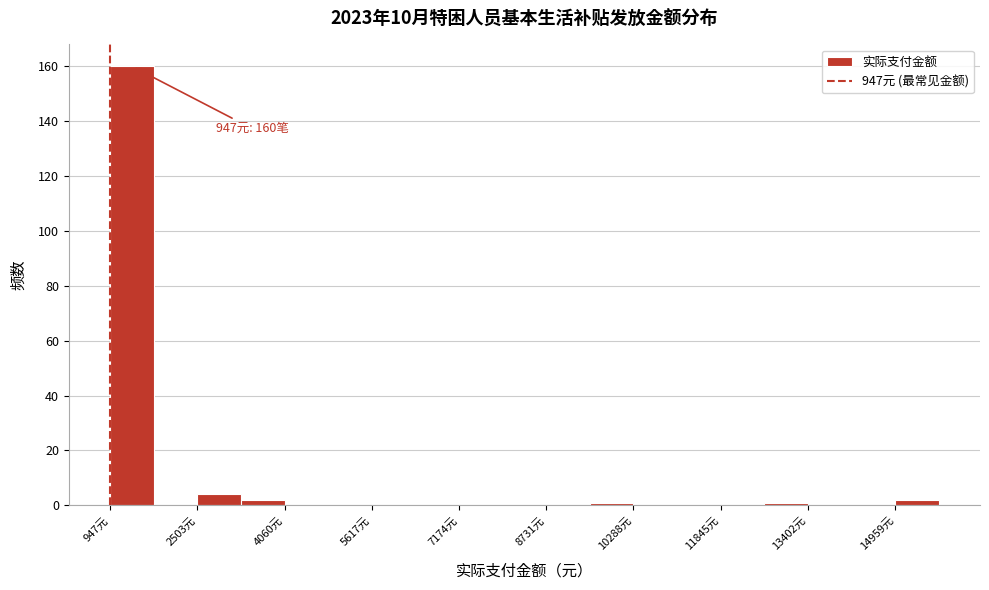

Around what value on the x-axis is the tallest bar? Give the approximate position of its centre, as read against the axis.

1400